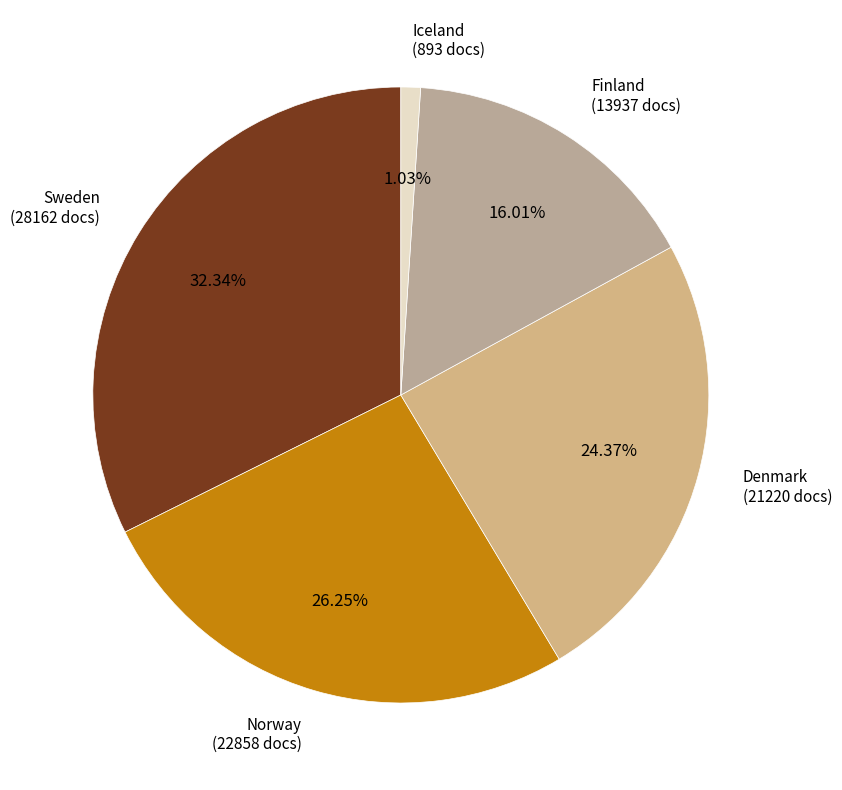

Between Sweden and Iceland, which is larger?

Sweden